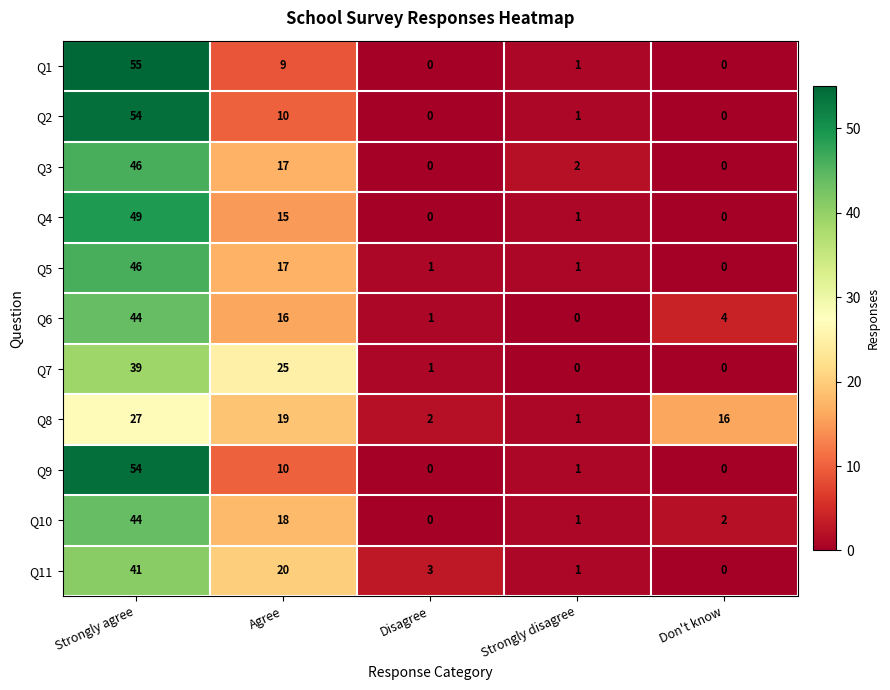

What is the difference between the maximum and minimum values in the Q1 series?

55